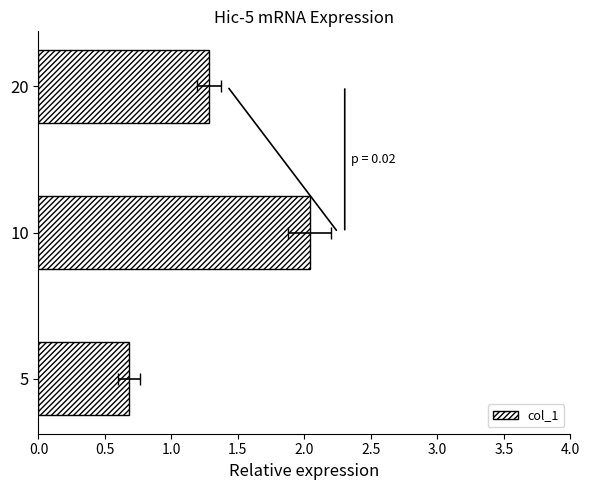

What is the minimum value shown in the chart?

0.7